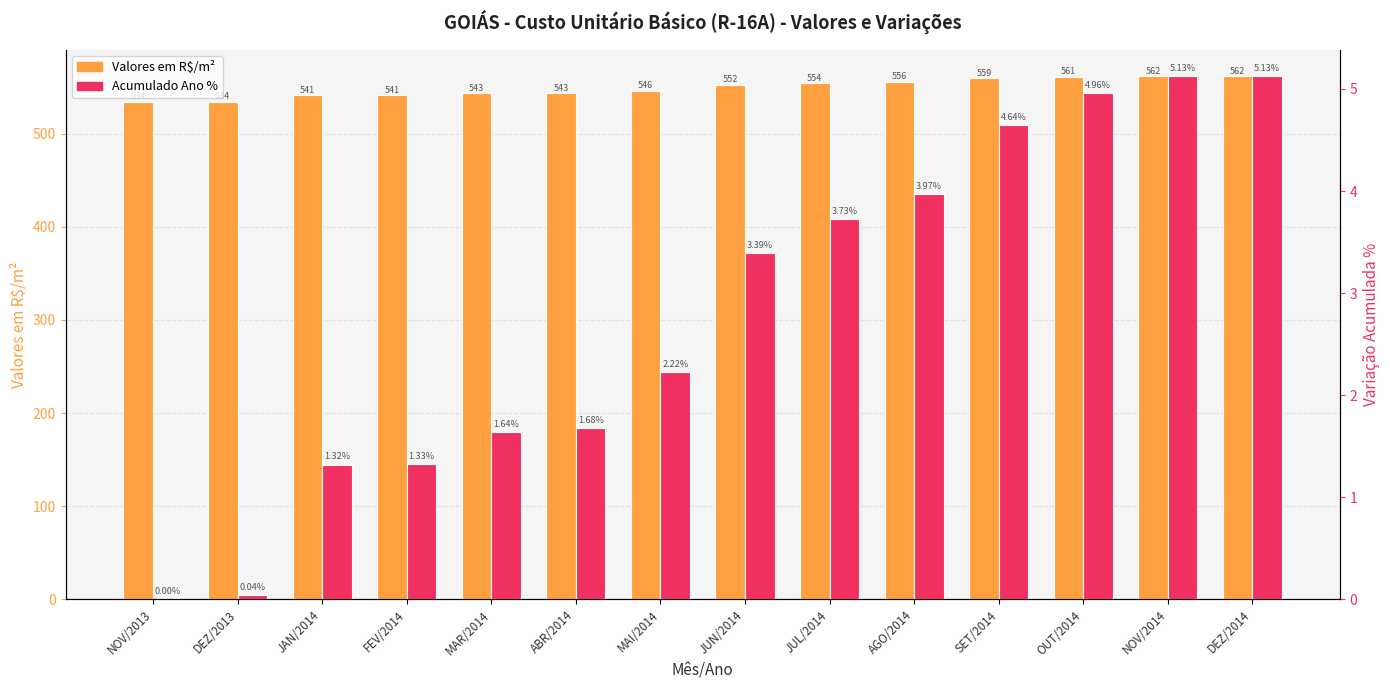

Are the bars grouped side by side (vs. stacked)?

Yes